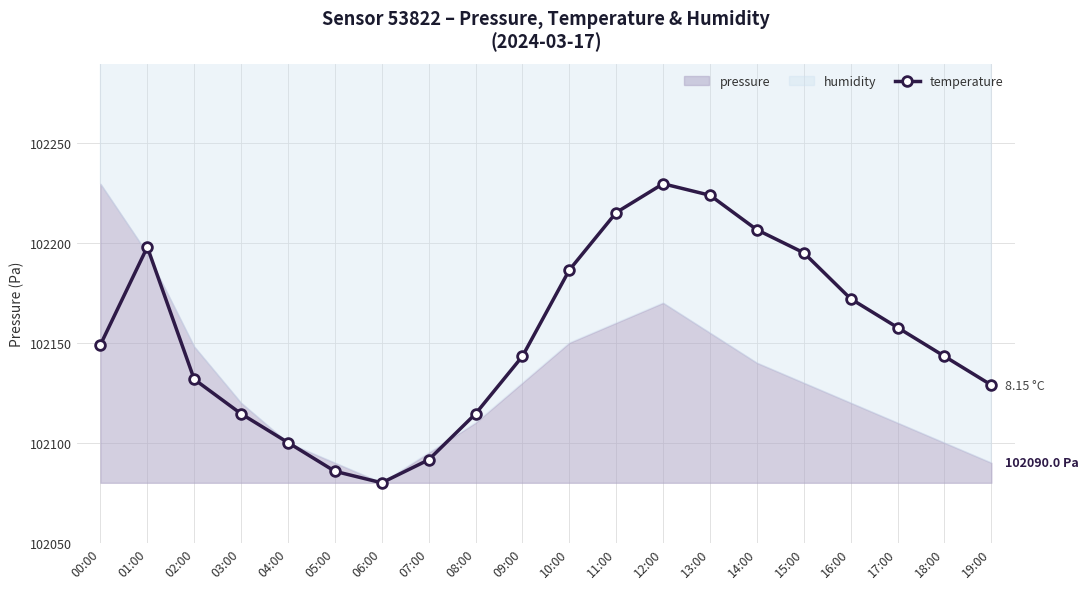

What position from the right is 12:00?

8